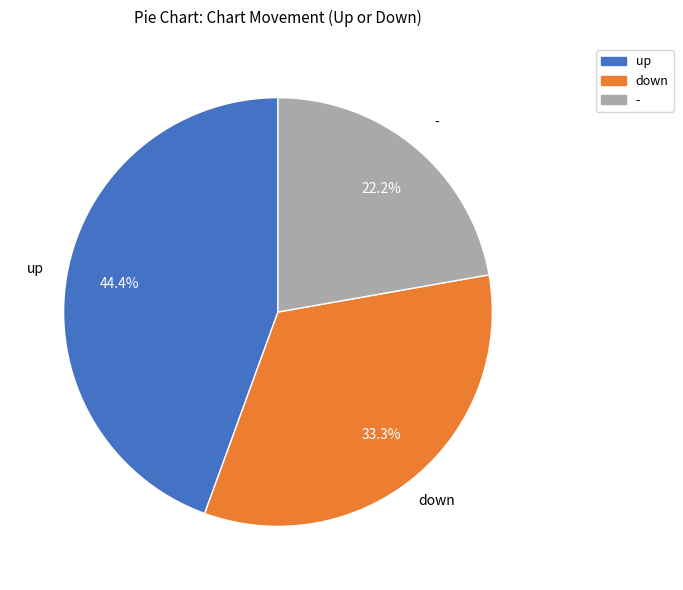

Which has a higher value, down or -?

down